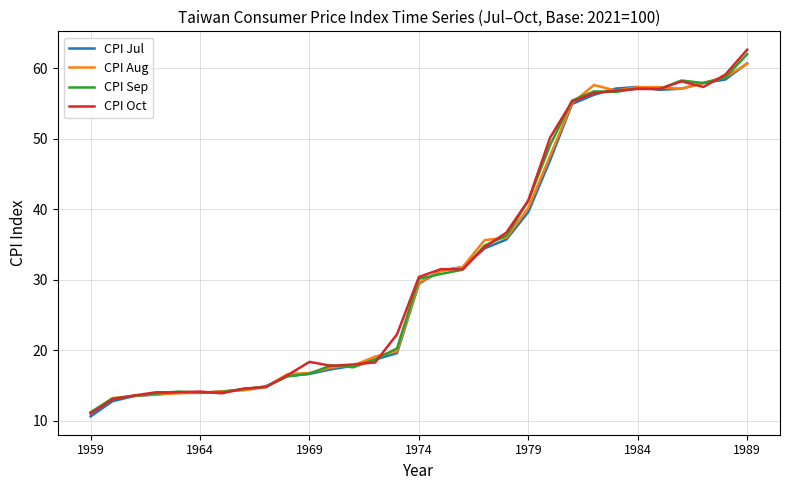

What is the minimum value for CPI Sep?

11.2